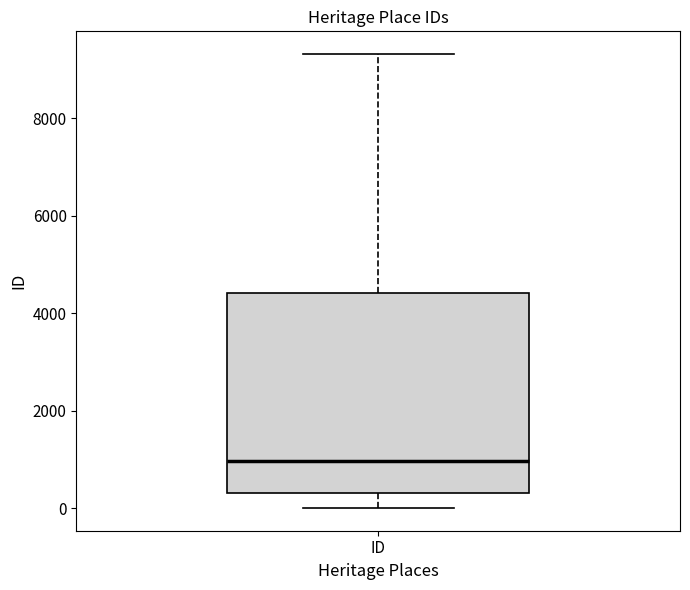

Where is the upper edge of the box for ID on the y-axis? The values are not printed on the chart, so give them approximately, as read against the axis.

4400